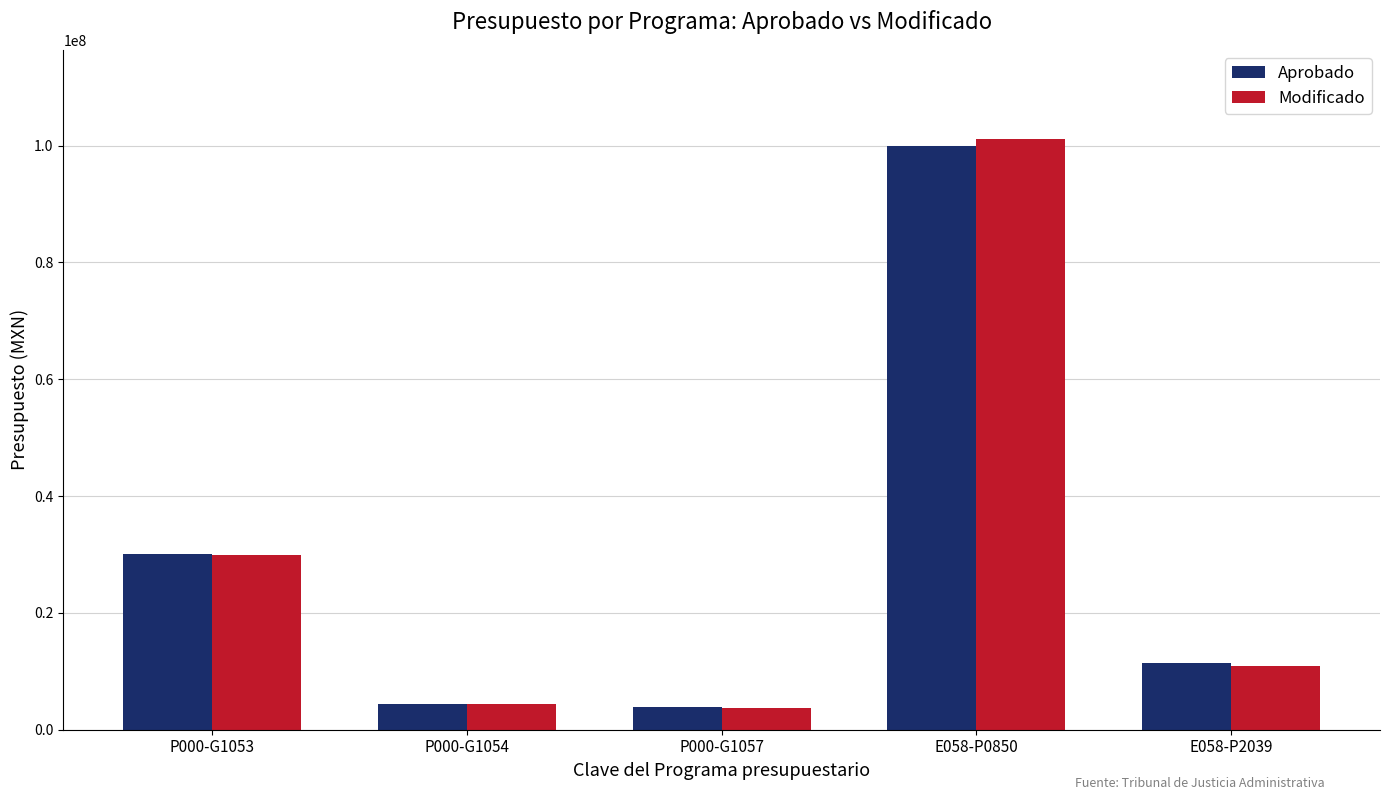

Between P000-G1054 and E058-P0850, which series saw the biggest shift?

Modificado